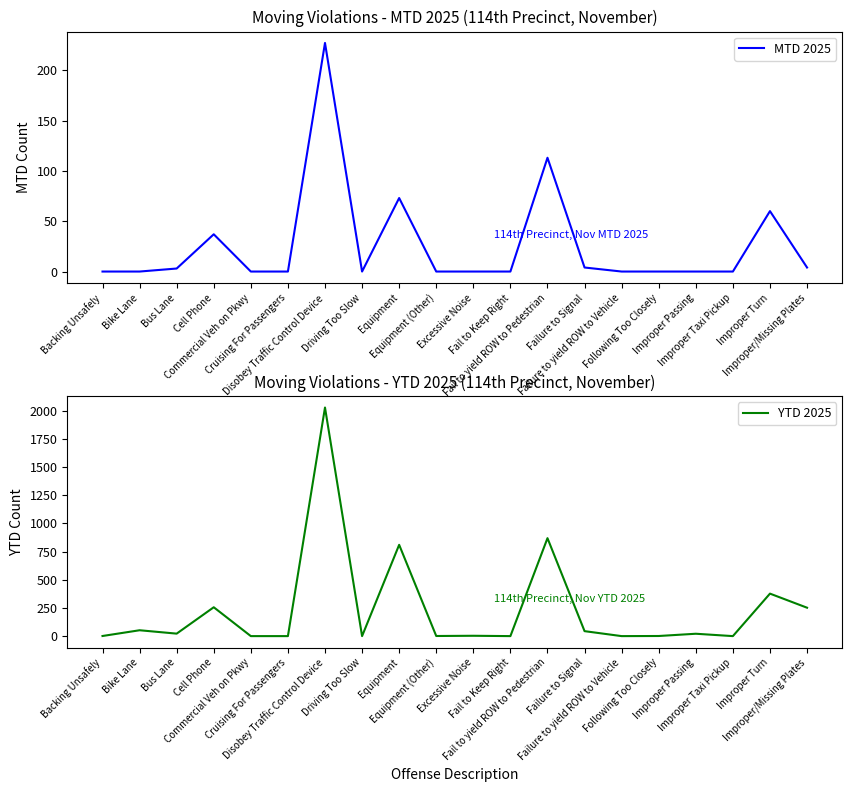

Which series changed the most between Disobey Traffic Control Device and Improper/Missing Plates?

YTD 2025